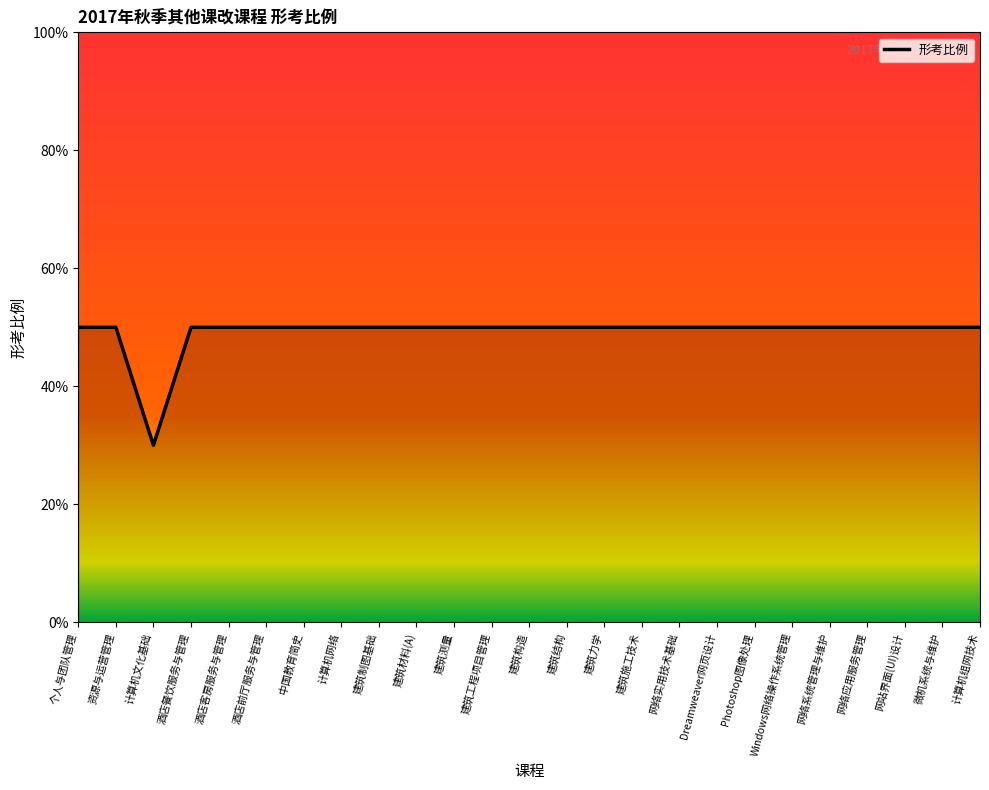

How many values are between 0 and 1?

25